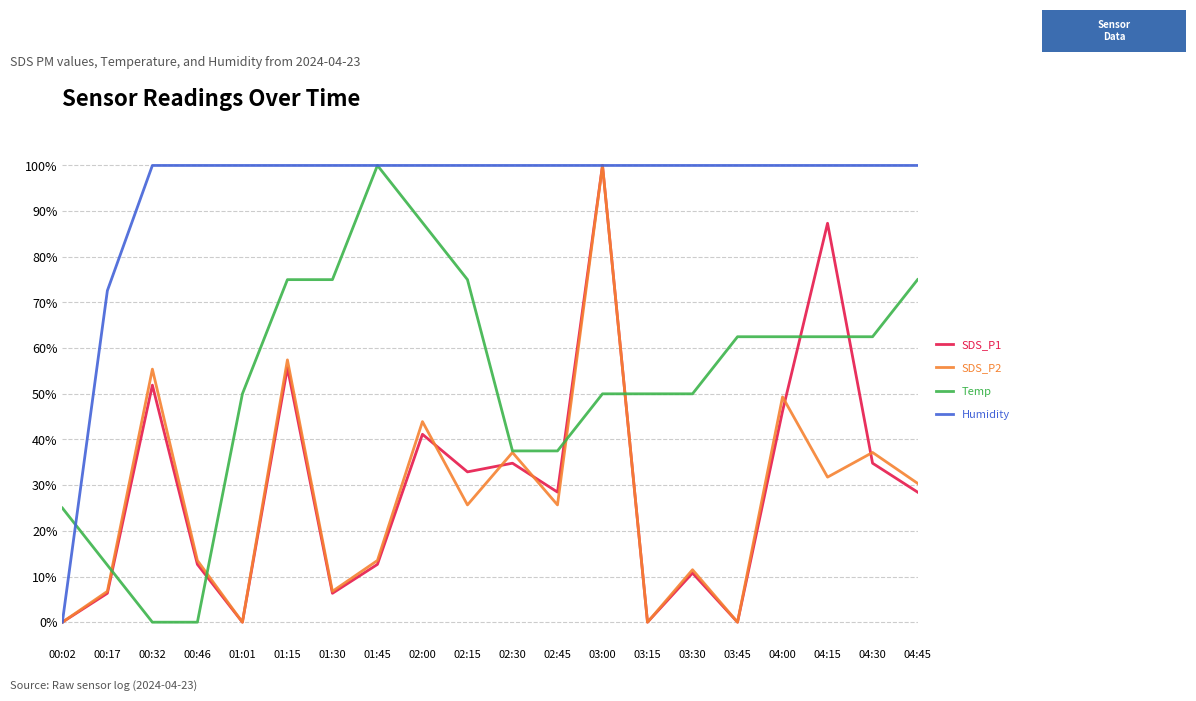

What is the maximum value shown in the chart?

100.0